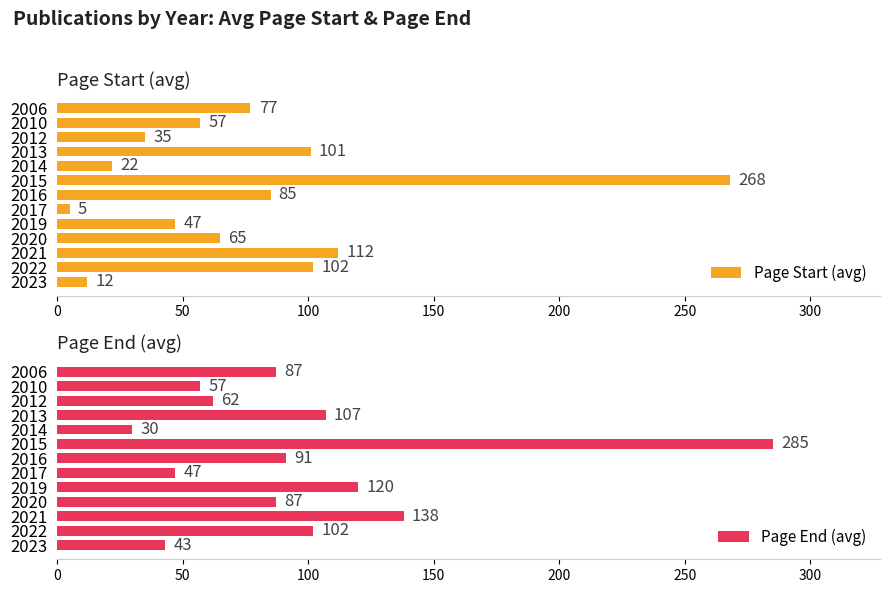

How many data points in Page Start (avg) are less than 65?

6